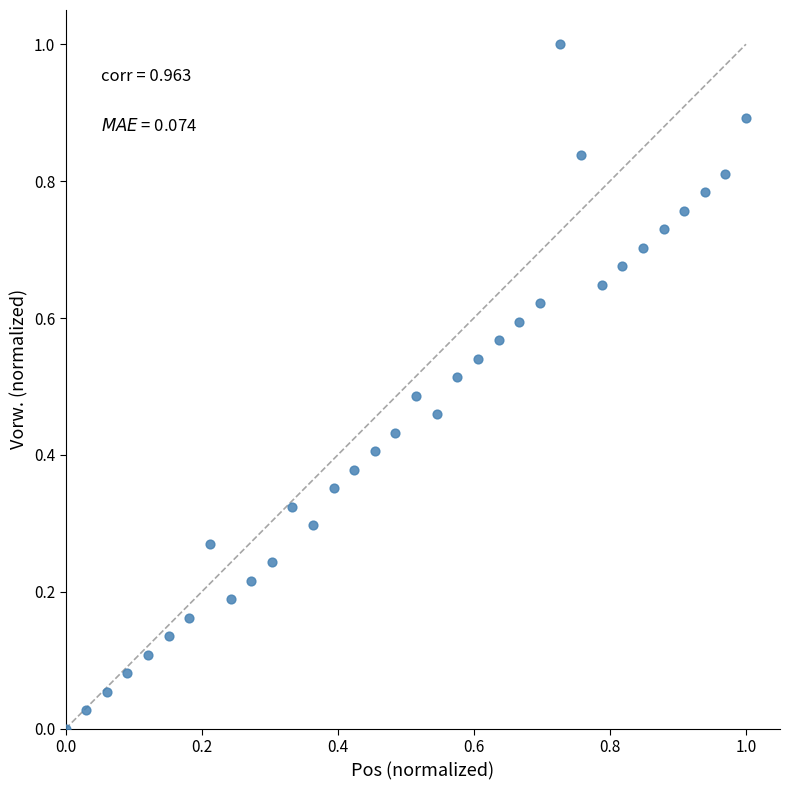

What is the range of X values (max minus min)?

1.0